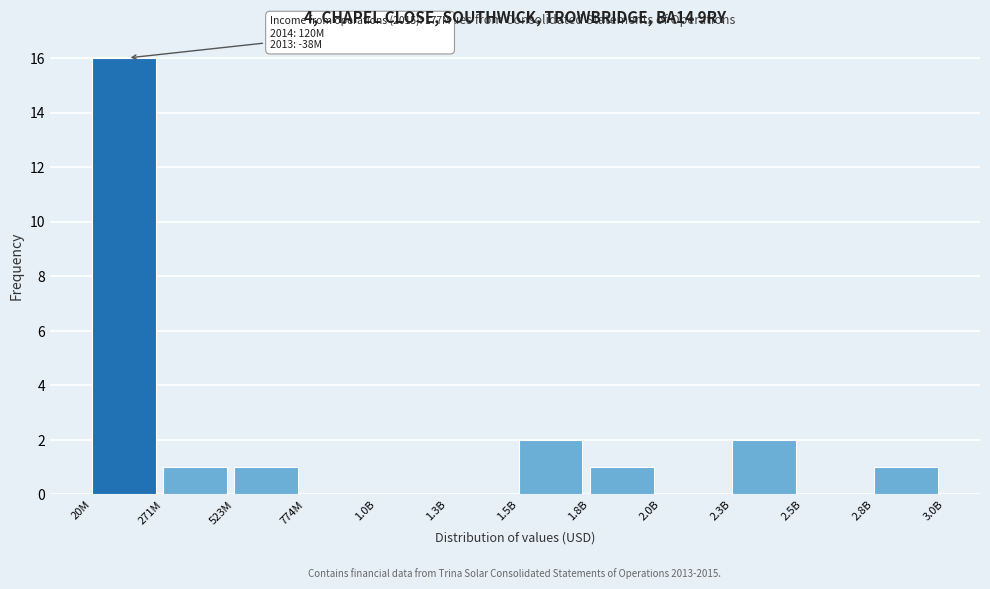

Reading left to right, transcribe all the data shown in this chart.

20M=16	271M=1	523M=1	774M=0	1.0B=0	1.3B=0	1.5B=2	1.8B=1	2.0B=0	2.3B=2	2.5B=0	2.8B=1